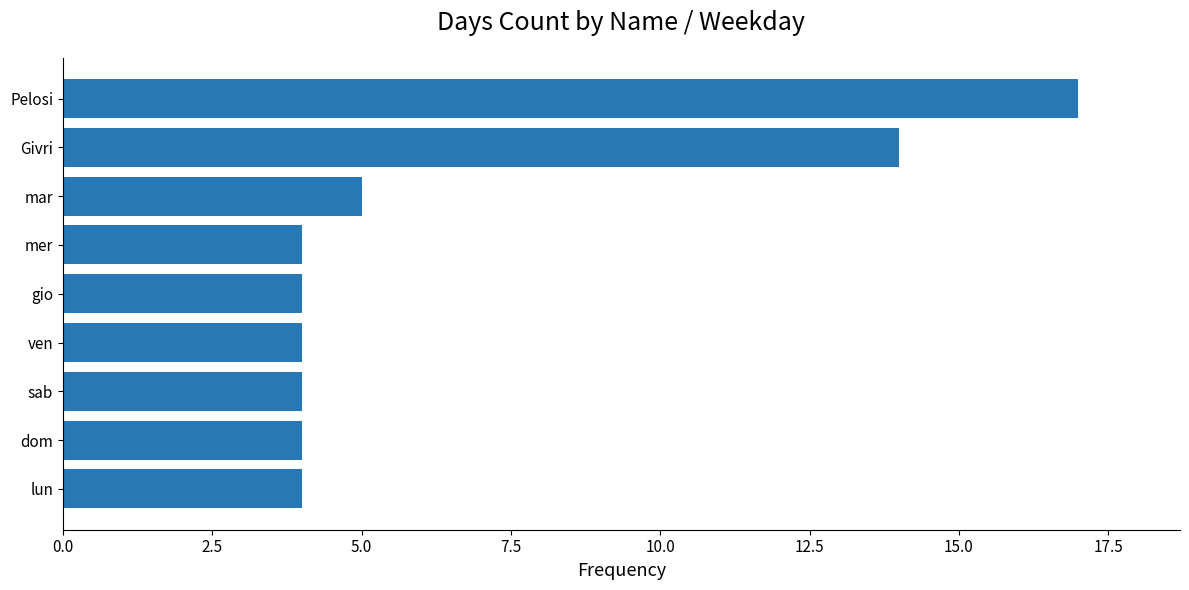

The value at dom is 4. True or false?

True